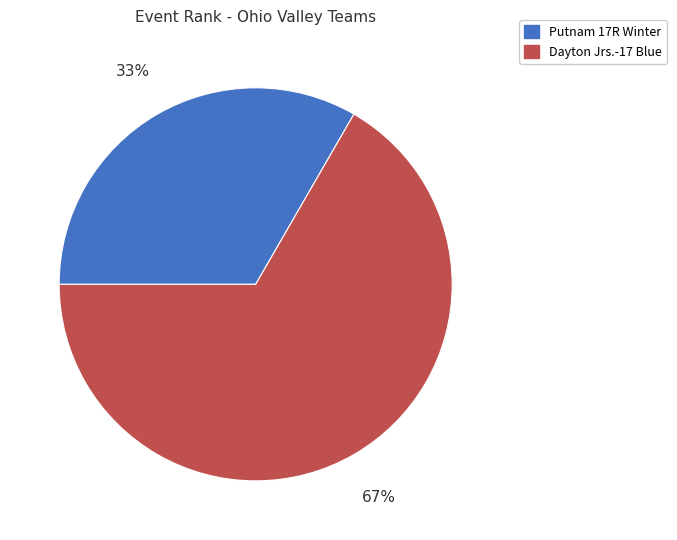

Combined, do Dayton Jrs.-17 Blue and Putnam 17R Winter account for over 50%?

Yes